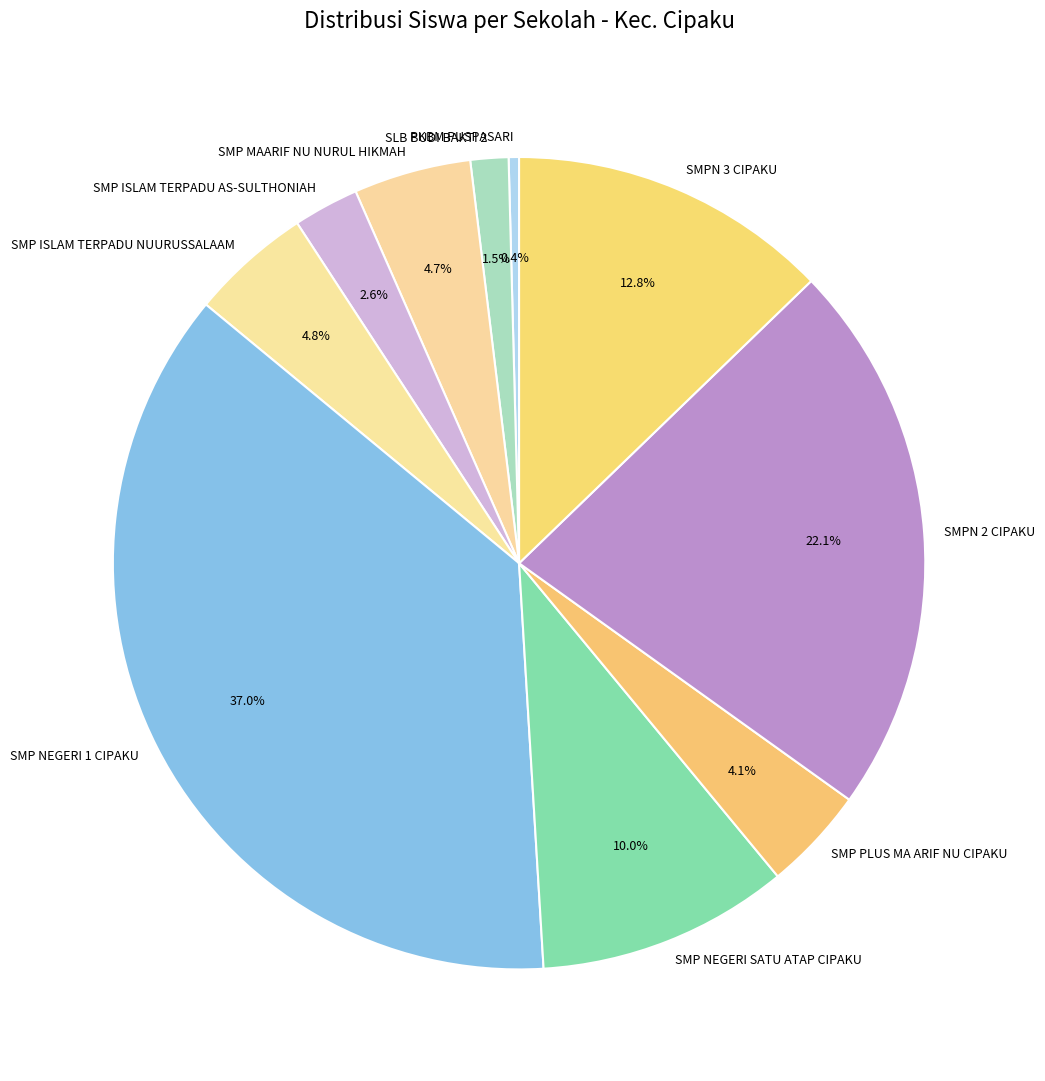

To the nearest percent, what is the difference between the largest and smallest slice percentages?

37%